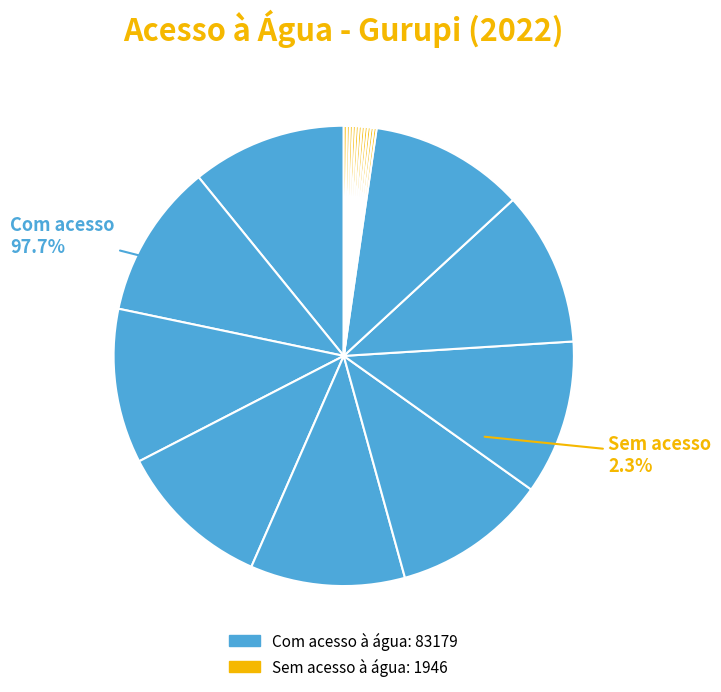

What is the change in value from População com acesso à água to População sem acesso à água?

-81233